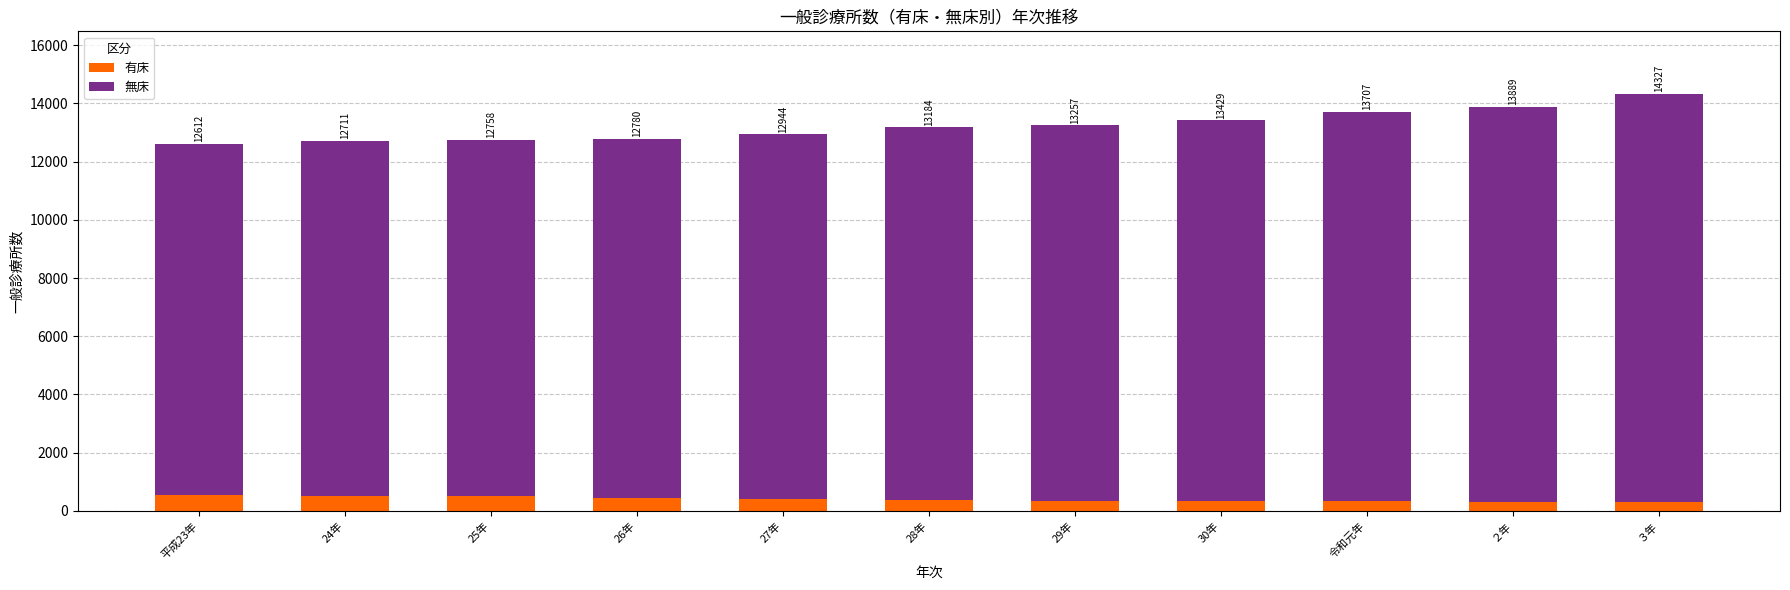

Does the chart contain any negative values?

No